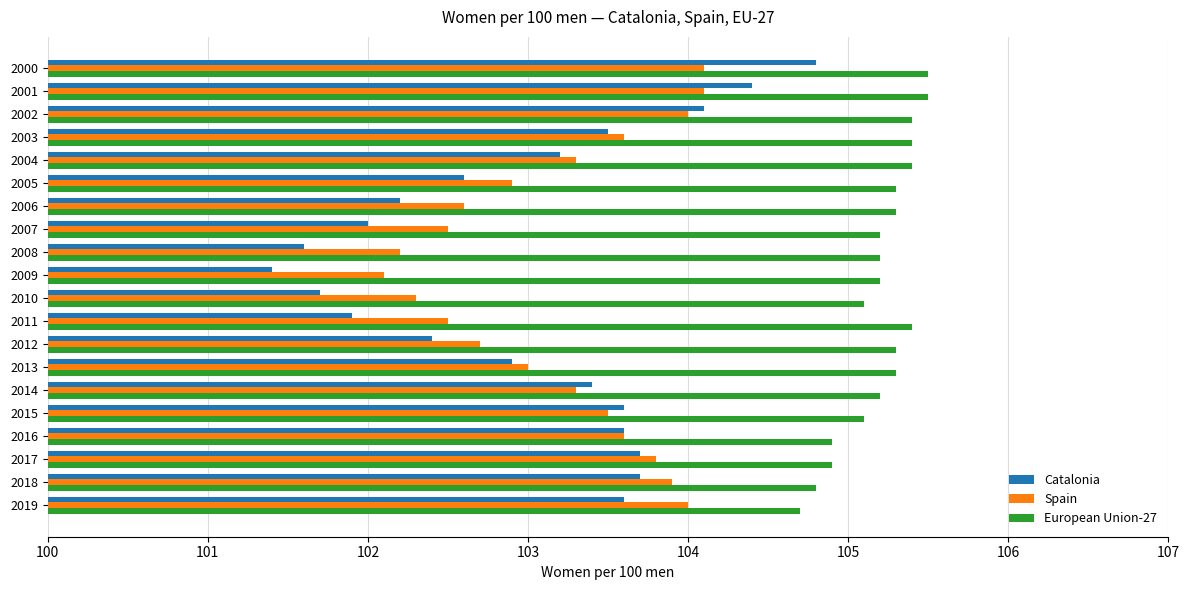

List the series in order of their peak value, lowest first.

Spain, Catalonia, European Union-27